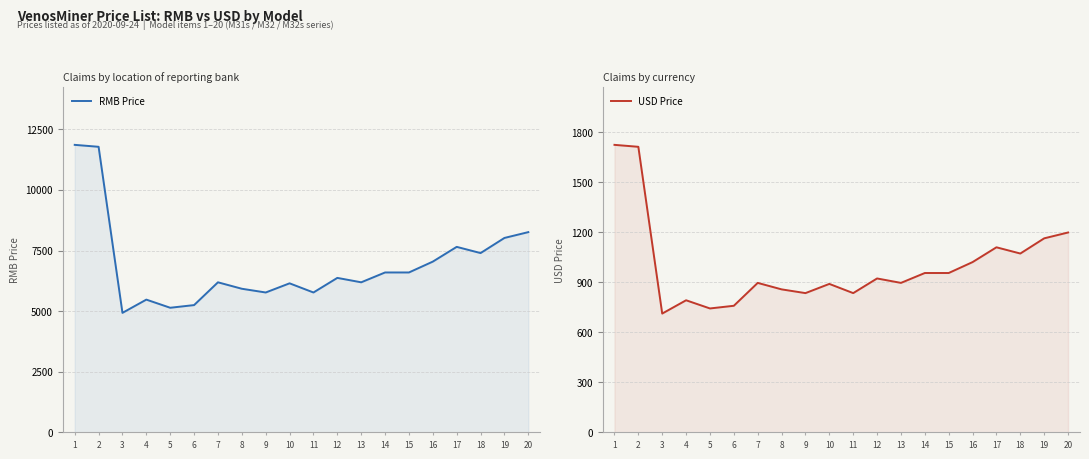

What is the spread (max minus min) of values at 6?

4490.9